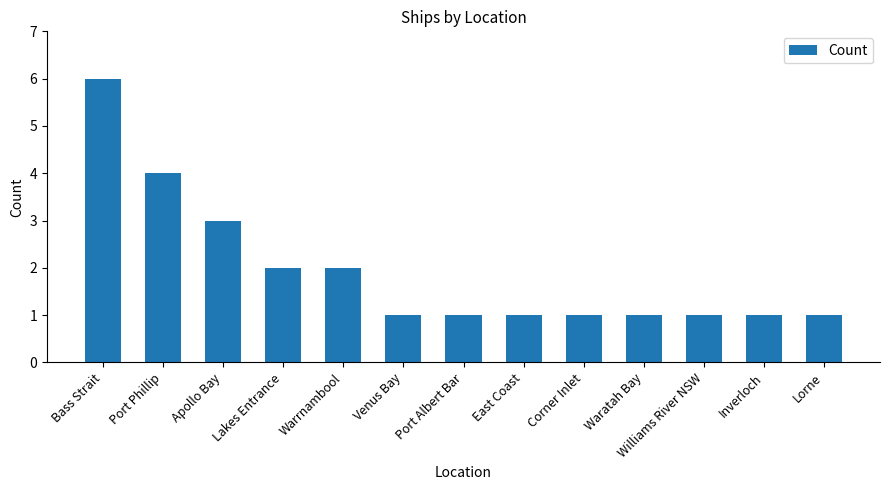

What is the label of the 7th bar from the left?

Port Albert Bar